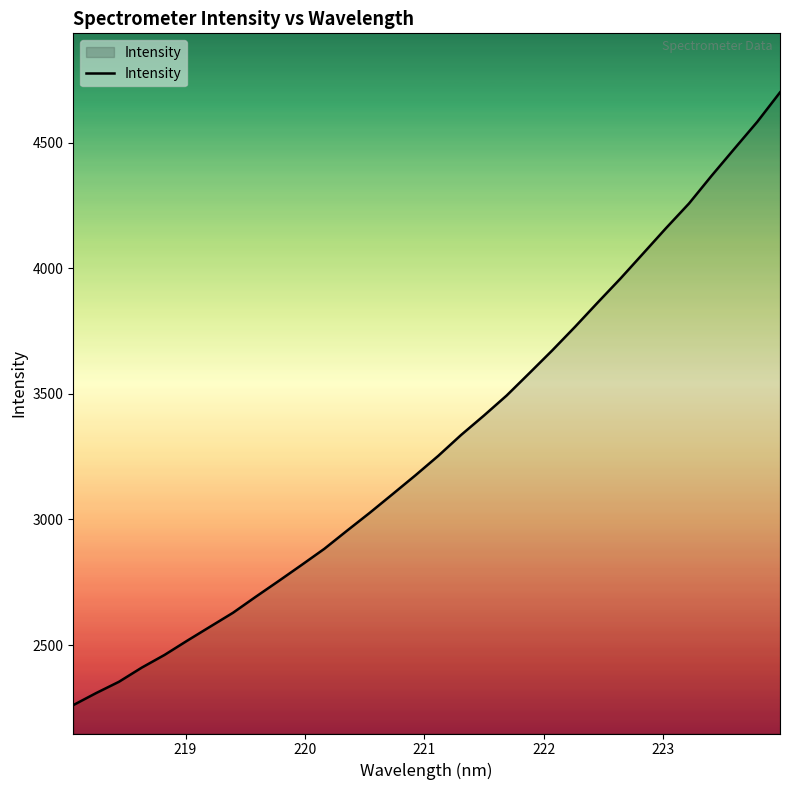

What is the smallest value displayed?

2261.2